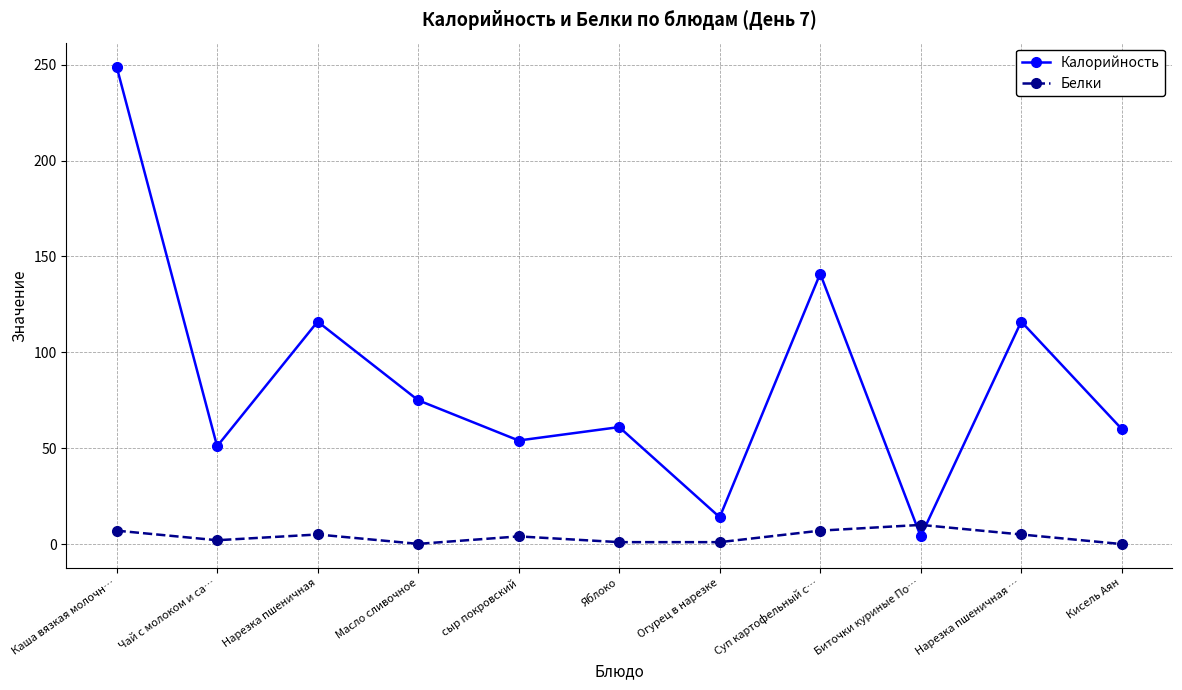

Count the number of categories in the chart.

11